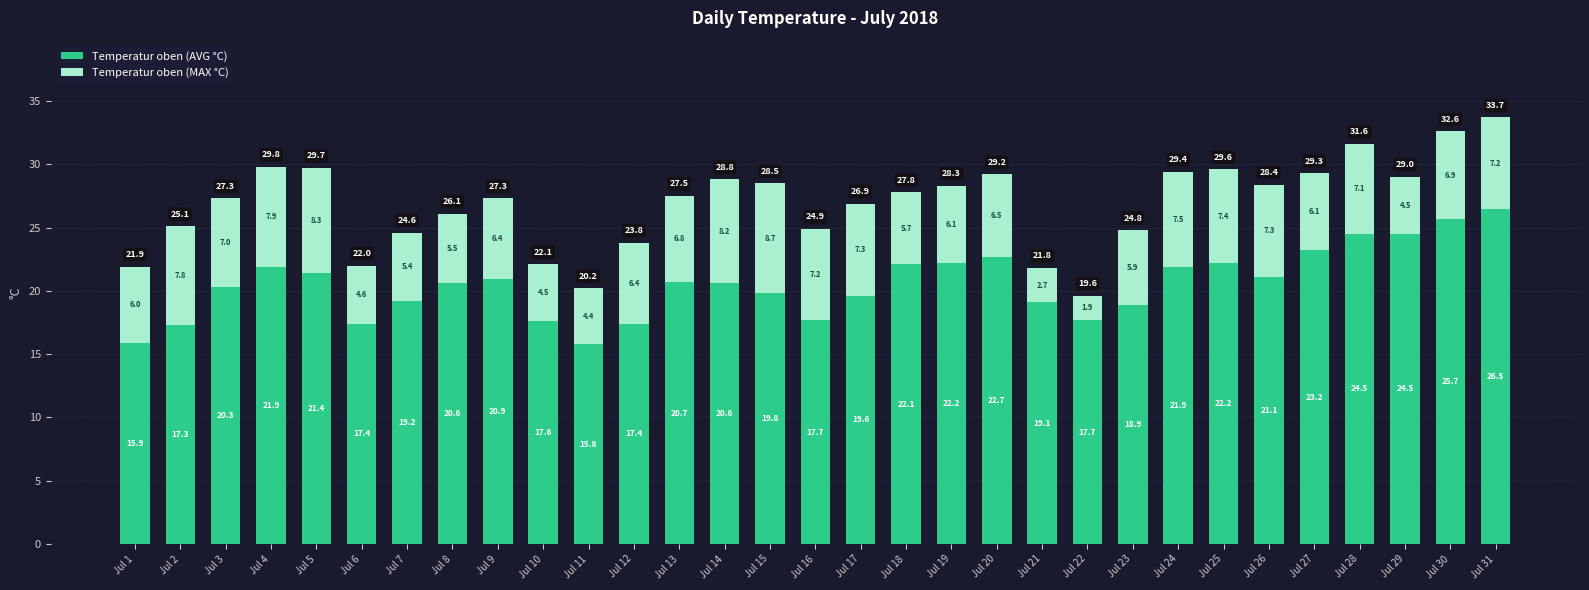

The Temperatur oben (AVG °C) series shows 28.6 at Jul 2. True or false?

False